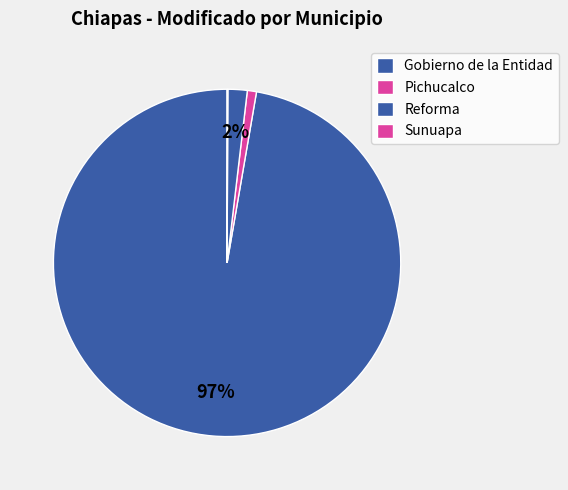

Does Gobierno de la Entidad represent more than half of the total?

Yes